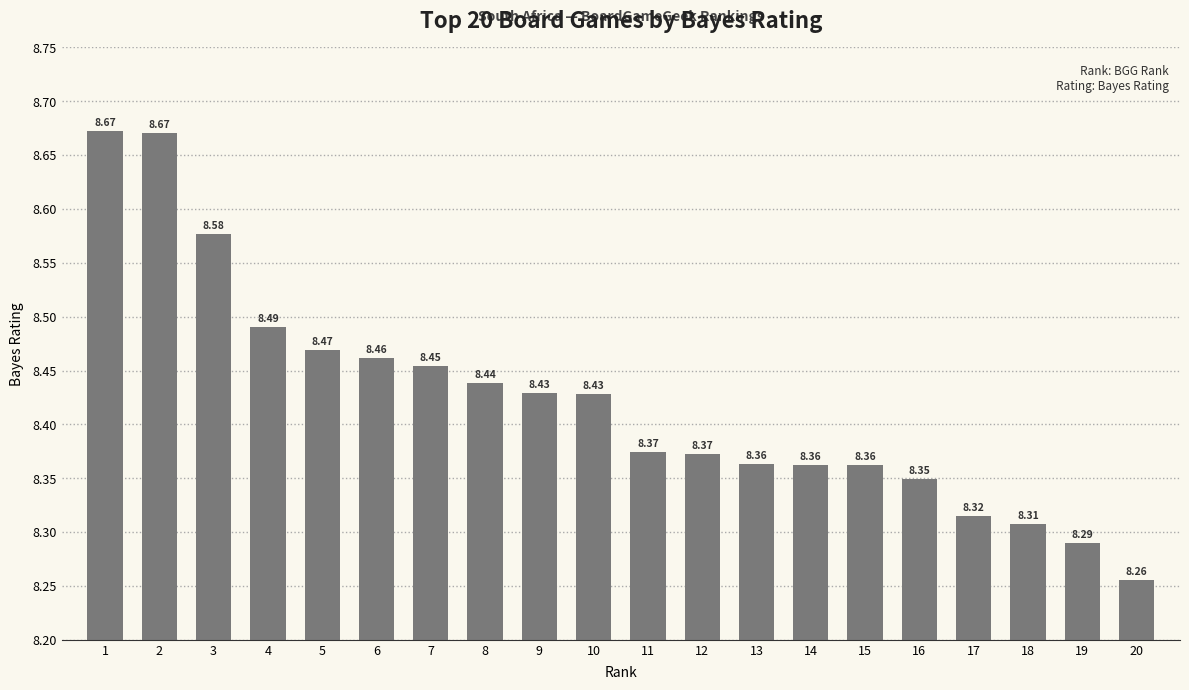

Does the chart contain stacked bars?

No